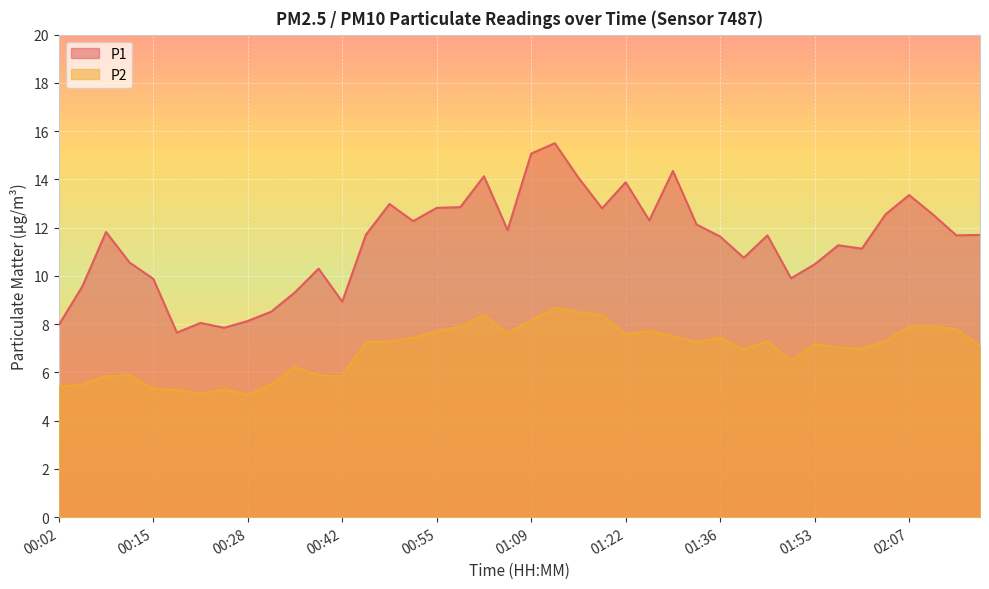

In P1, how many points are higher than both neighbors (excluding endpoints)?

11